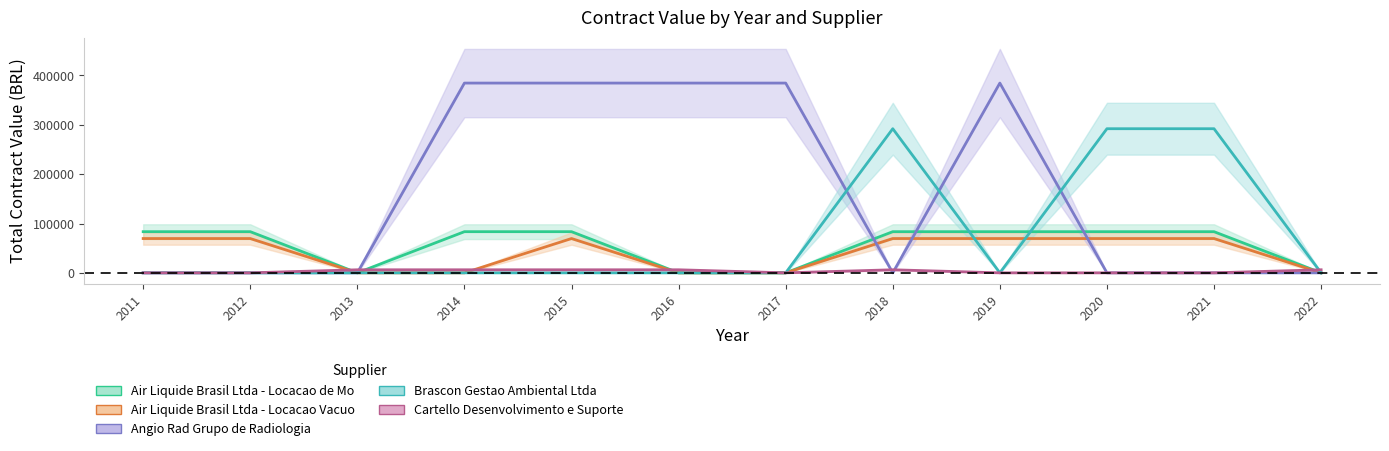

What is the difference between the maximum and minimum values in the Air Liquide Brasil Ltda - Locacao de Mo series?

83421.2